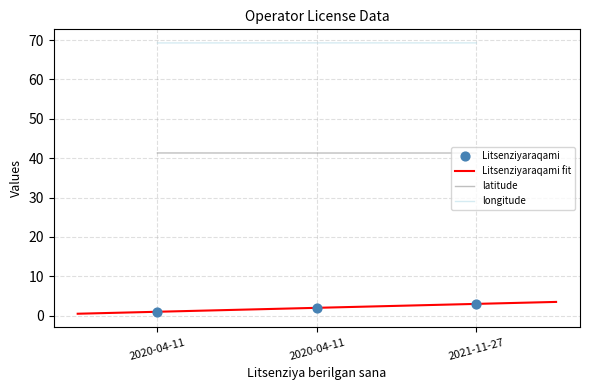

Which series has the largest total across all categories?

longitude